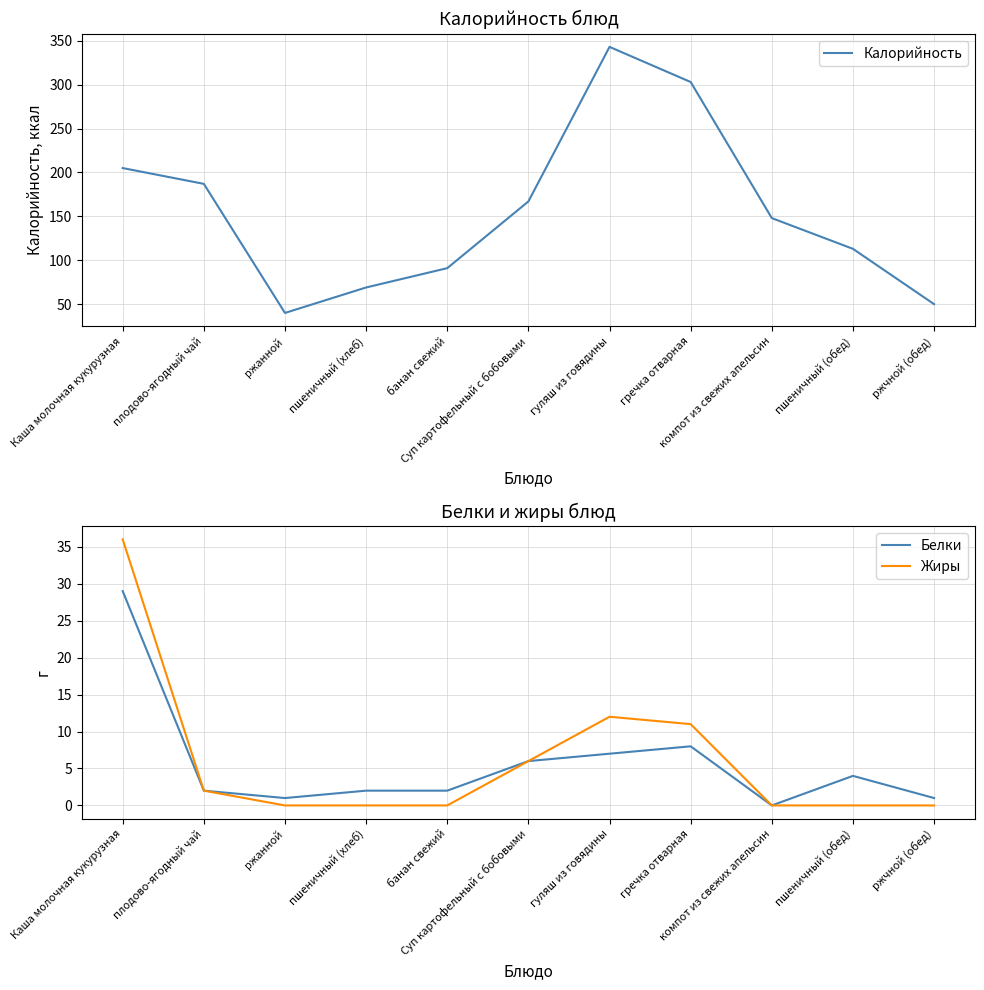

In Калорийность, how many points are higher than both neighbors (excluding endpoints)?

1